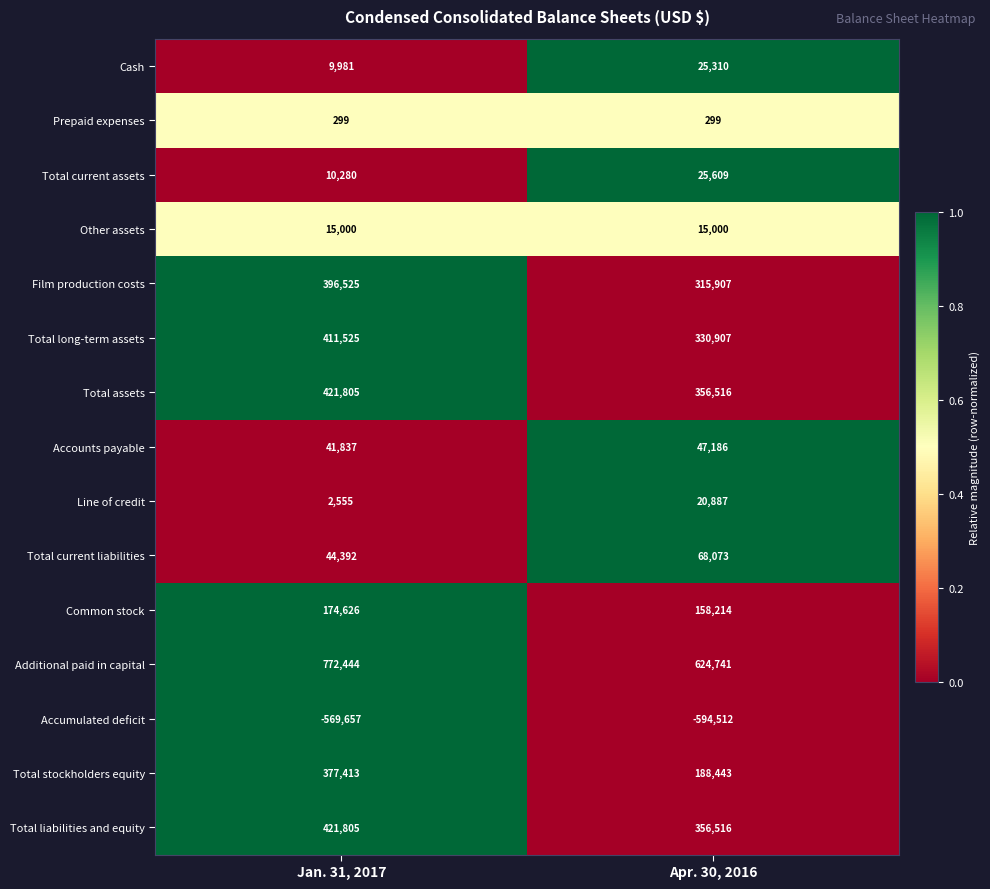

Is it true that Total current assets equals 10280 at Jan. 31, 2017?

True